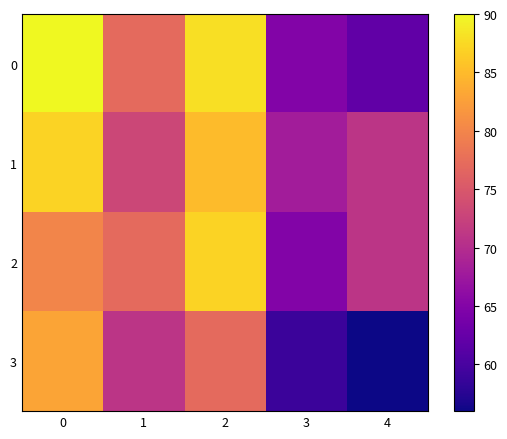

What is the total value across all series at 2?

337